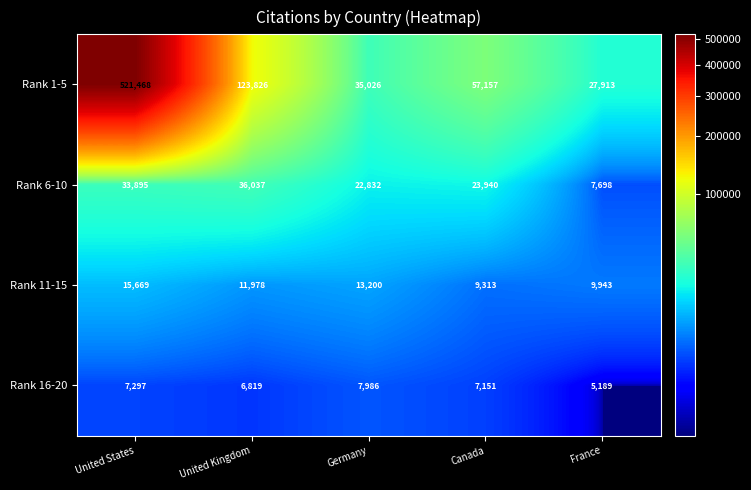

What is the total value across all series at United Kingdom?

178660